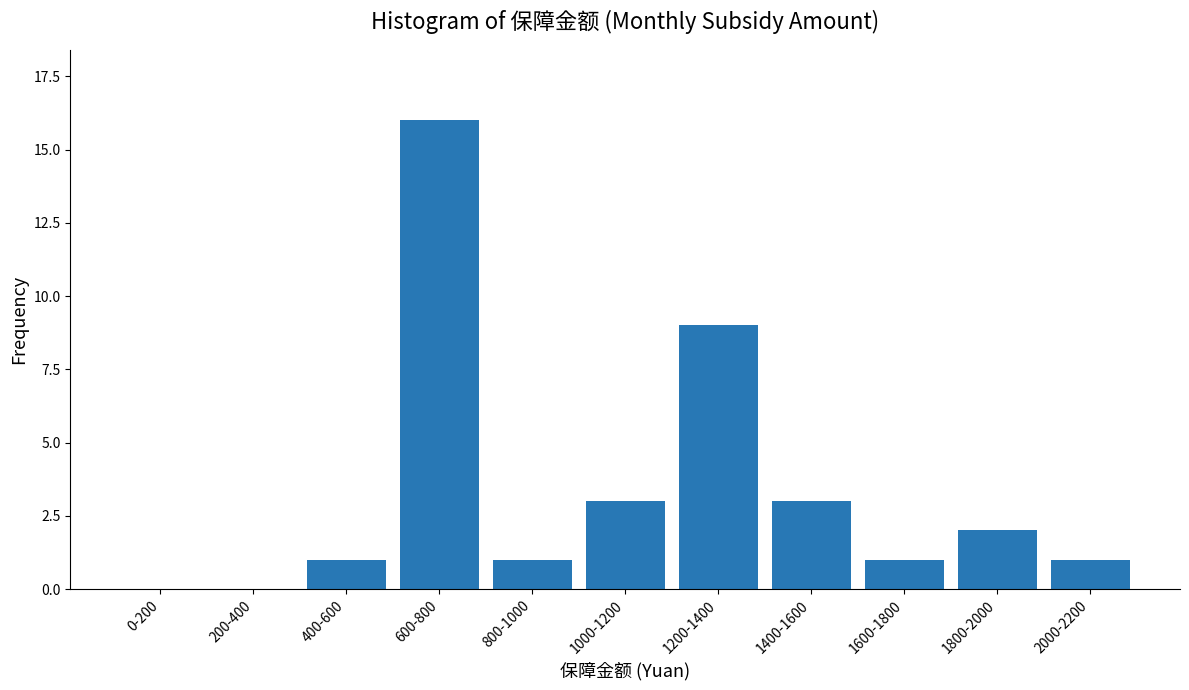

Reading left to right, extract all data points from this chart.

0-200=0	200-400=0	400-600=1	600-800=16	800-1000=1	1000-1200=3	1200-1400=9	1400-1600=3	1600-1800=1	1800-2000=2	2000-2200=1